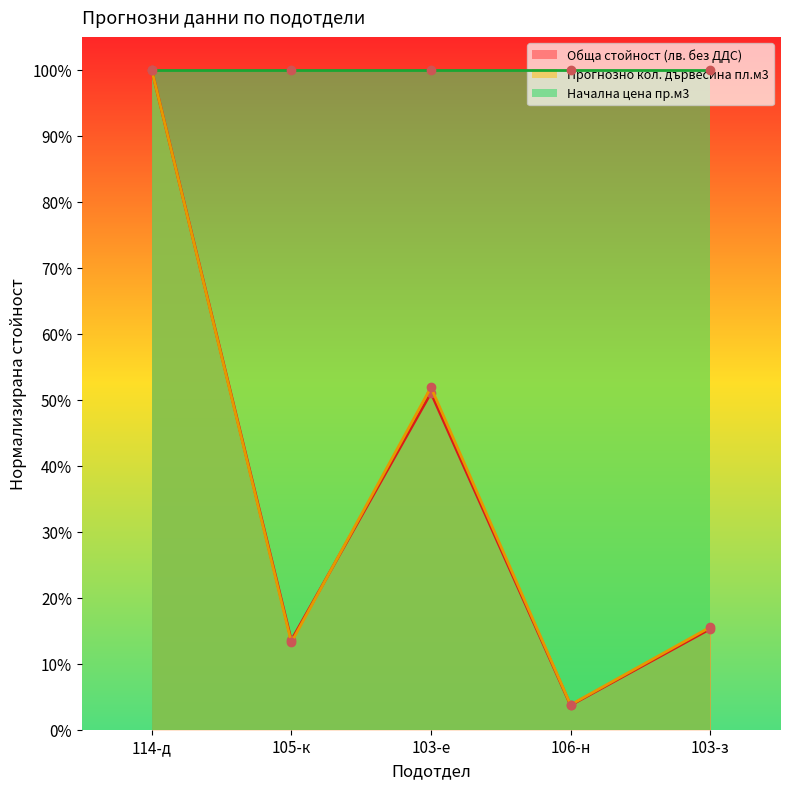

Which label corresponds to the smallest value in the chart?

106-н